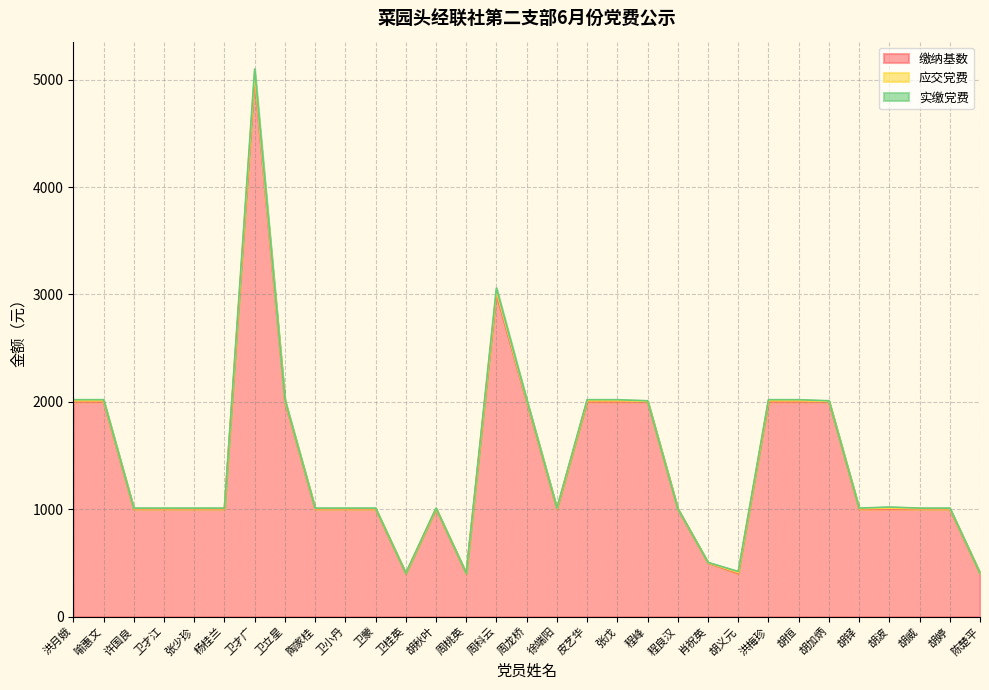

Count the number of categories in the chart.

31